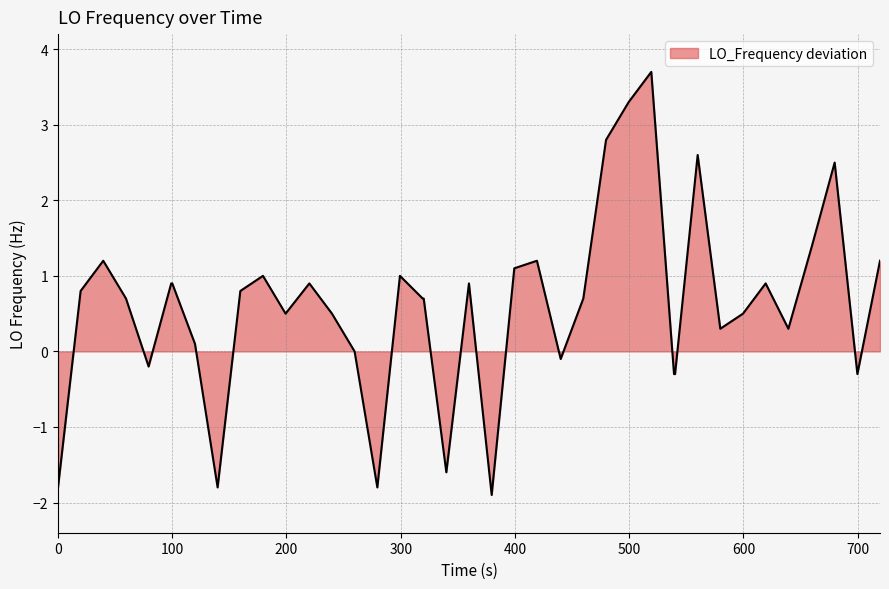

Reading right to left, what are all the values shown in this chart?

1.2	-0.3	2.5	1.4	0.3	0.9	0.5	0.3	2.6	-0.3	-0.3	3.7	3.3	2.8	0.7	-0.1	1.2	1.1	-1.9	0.9	-1.6	0.7	0.7	1.0	-1.8	0.0	0.5	0.9	0.5	1.0	0.8	-1.8	0.1	0.9	0.9	-0.2	0.7	1.2	0.8	-1.8